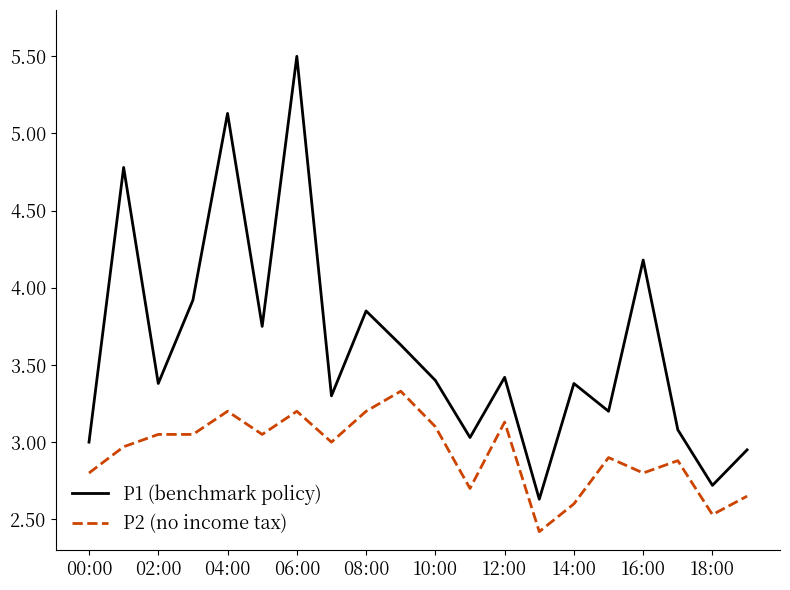

True or false: P1 (benchmark policy) and P2 (no income tax) cross at least once.

False